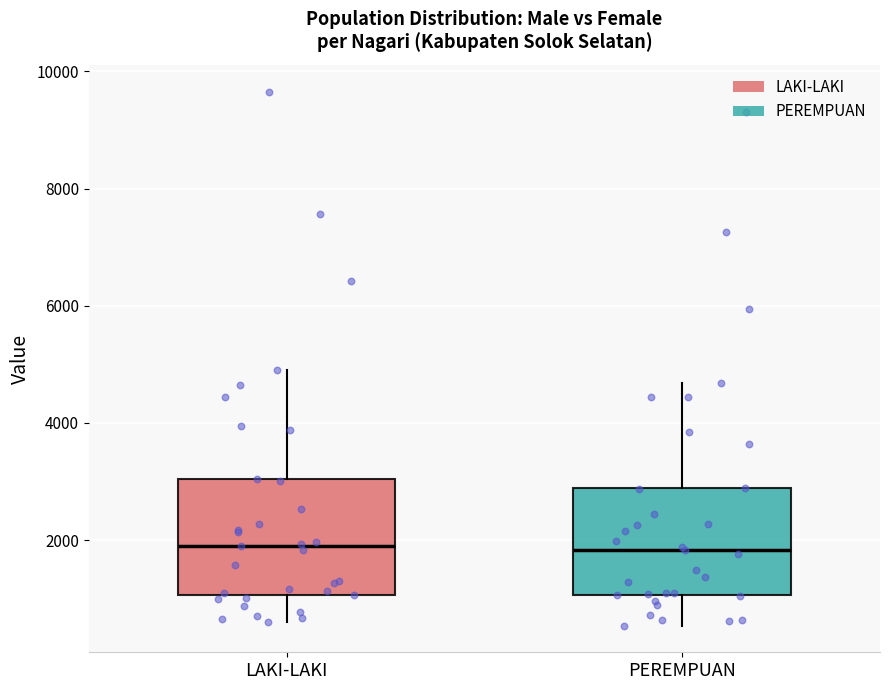

Reading left to right, transcribe this box plot: for each box, give where its median line is, the range the box spans, and where its two whiskers end, as read against the y-axis. The values are not printed on the chart, so give them approximately, as read against the axis.

LAKI-LAKI: median 1800, box 1000 to 3000, whiskers 600 to 4800
PEREMPUAN: median 1800, box 1000 to 2800, whiskers 600 to 4600